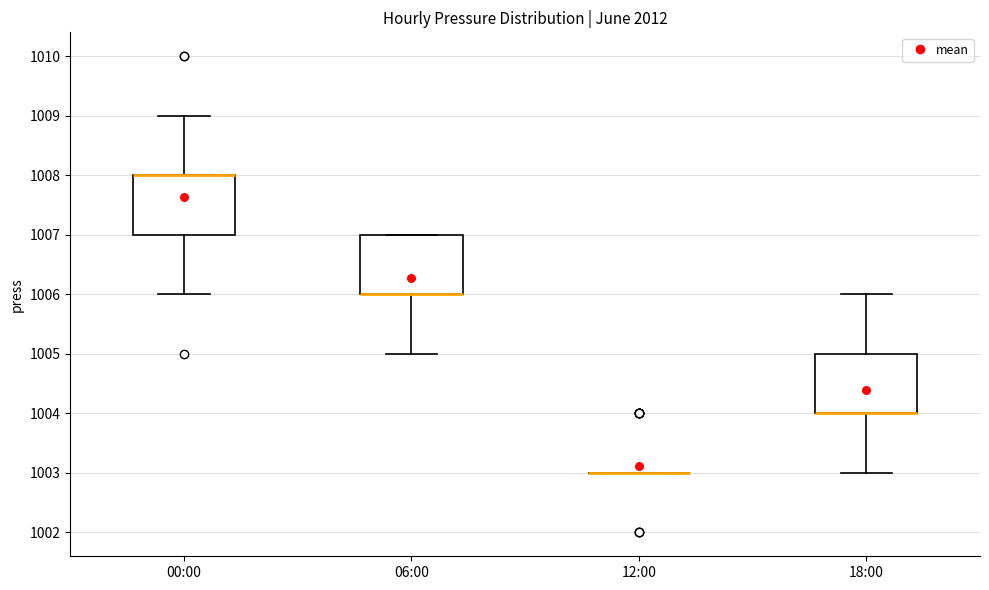

Where does the lower whisker of the box for 06:00 end on the y-axis? The values are not printed on the chart, so give them approximately, as read against the axis.

1005